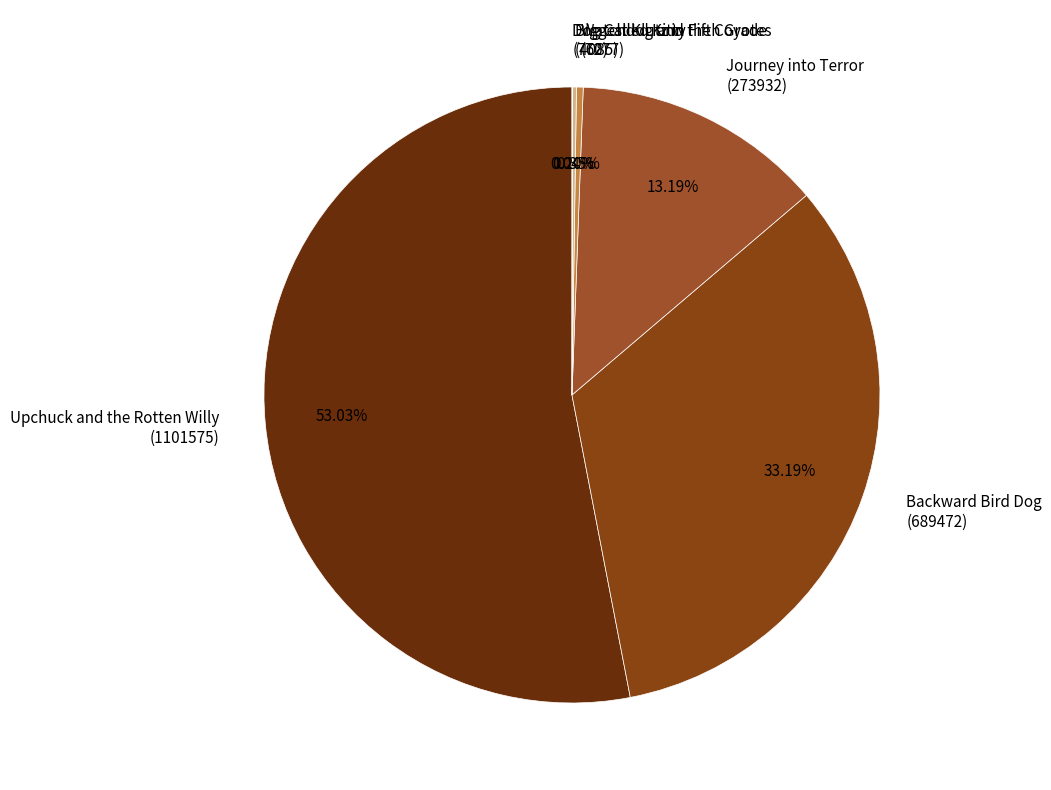

Does any single category account for the majority?

Yes